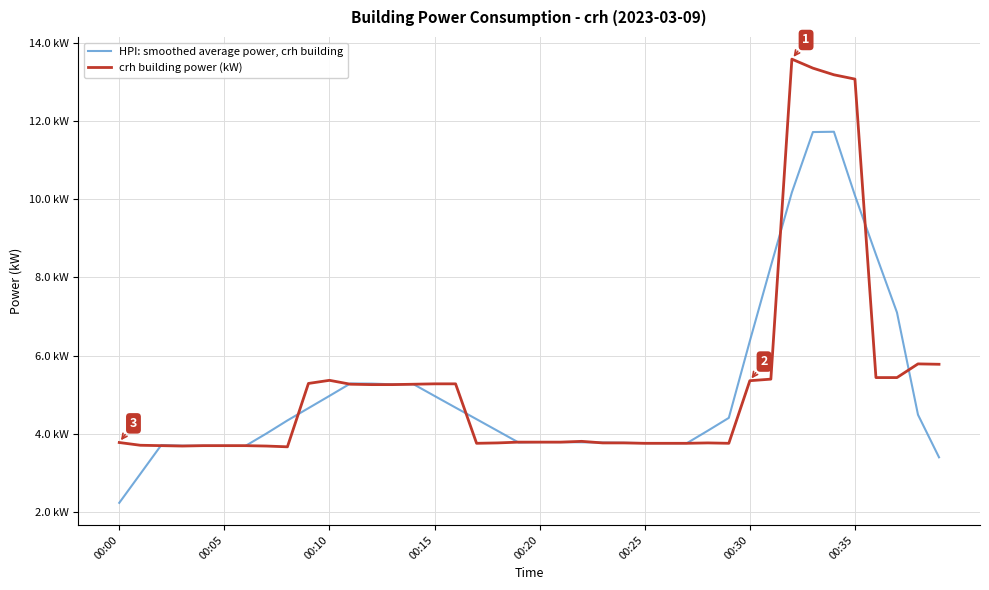

Does the chart have visible grid lines?

Yes